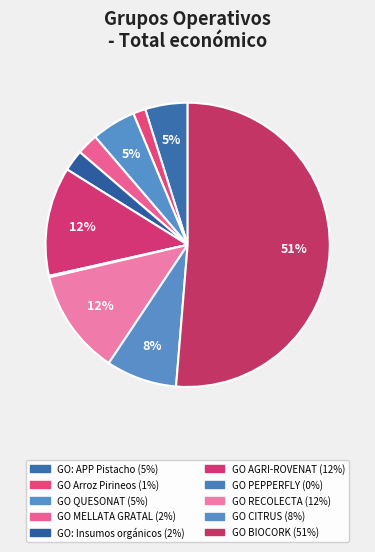

Rank the categories by value from lowest to highest.

GO PEPPERFLY, GO Arroz Pirineos, GO: Insumos orgánicos, GO MELLATA GRATAL, GO: APP Pistacho, GO QUESONAT, GO CITRUS, GO RECOLECTA, GO AGRI-ROVENAT, GO BIOCORK